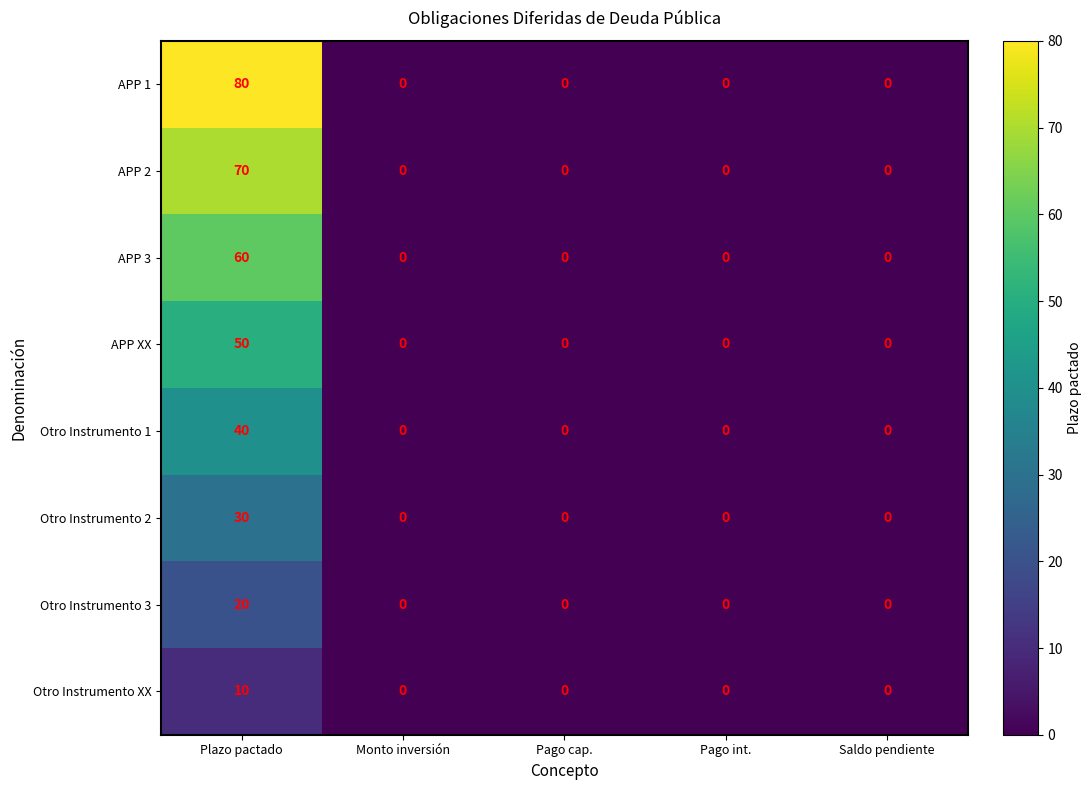

What is the highest value of the APP 1 series?

80